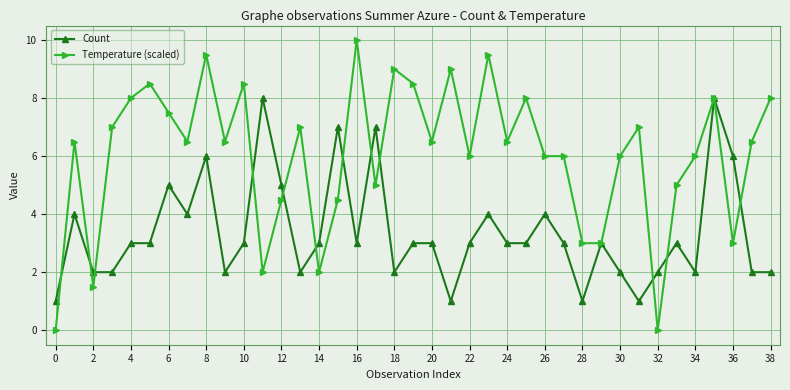

How many series are shown in this chart?

2